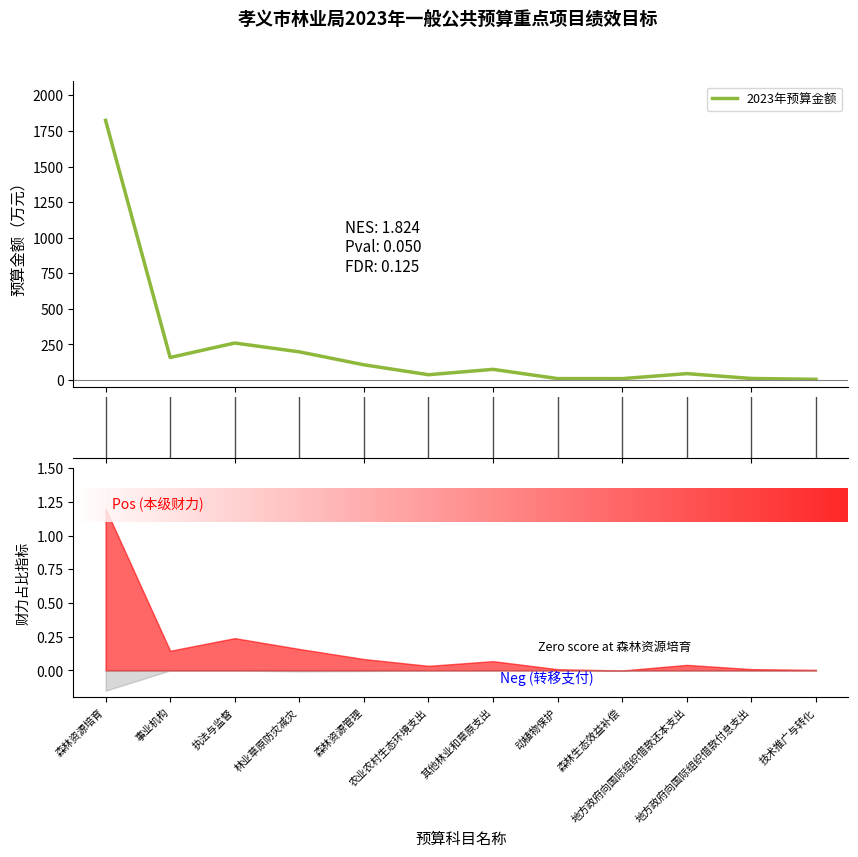

Which label corresponds to the smallest value in the chart?

技术推广与转化